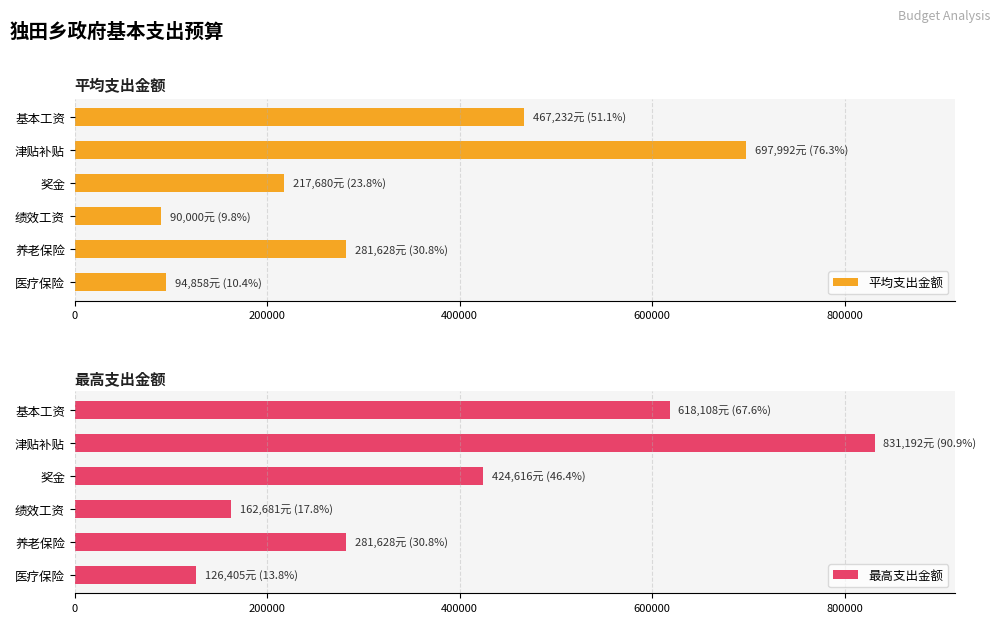

Is the value of 最高支出金额 at 400000 greater than the value of 平均支出金额 at 1000000?

Yes